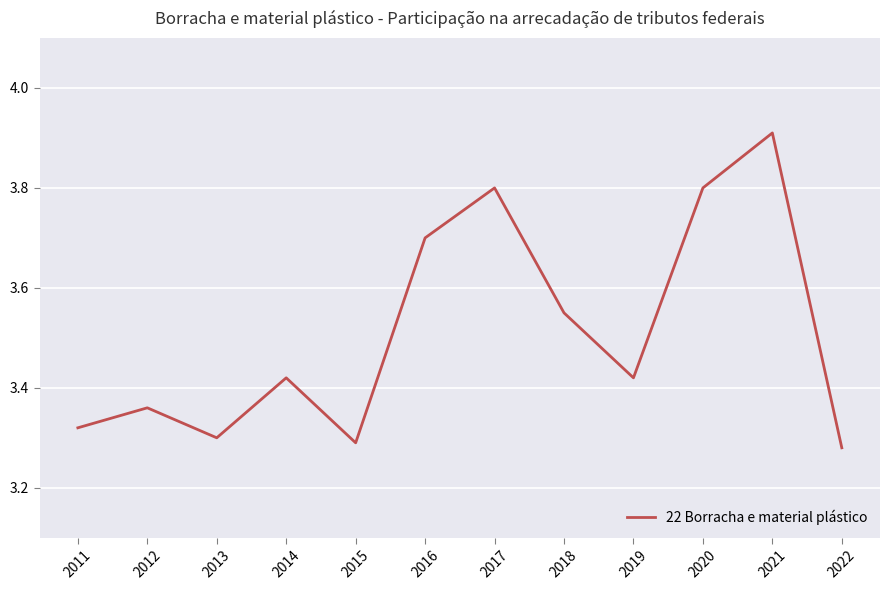

How many lines are shown in the chart?

1